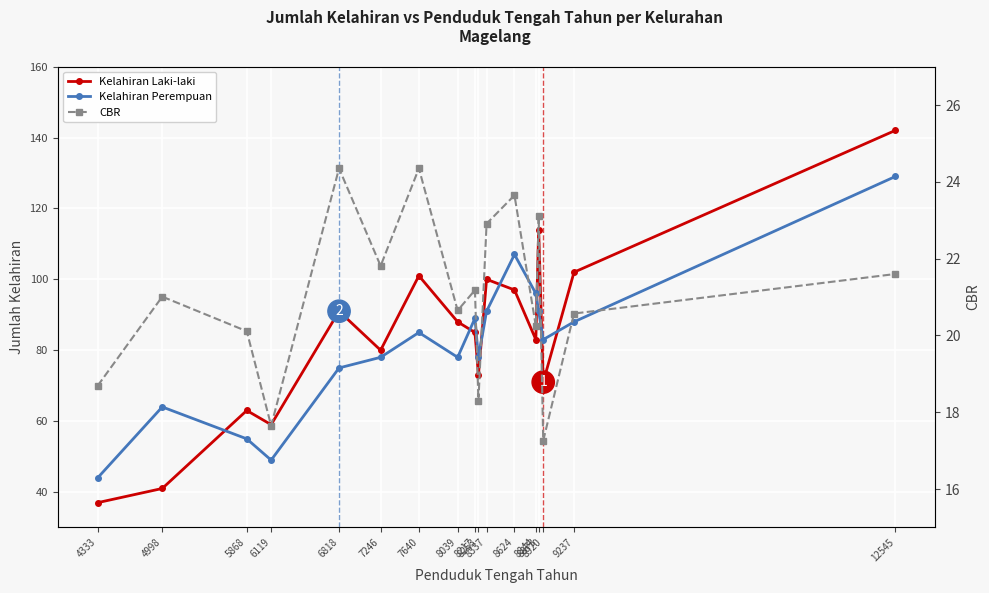

Reading right to left, extract all data points from this chart.

Kelahiran Laki-laki: 12545=142.0	9237=102.0	8920=71.0	8873=114.0	8844=83.0	8624=97.0	8337=100.0	8253=73.0	8217=85.0	8039=88.0	7640=101.0	7246=80.0	6818=91.0	6119=59.0	5868=63.0	4998=41.0	4333=37.0
Kelahiran Perempuan: 12545=129.0	9237=88.0	8920=83.0	8873=91.0	8844=96.0	8624=107.0	8337=91.0	8253=78.0	8217=89.0	8039=78.0	7640=85.0	7246=78.0	6818=75.0	6119=49.0	5868=55.0	4998=64.0	4333=44.0
CBR: 12545=21.6	9237=20.6	8920=17.3	8873=23.1	8844=20.2	8624=23.6	8337=22.9	8253=18.3	8217=21.2	8039=20.6	7640=24.4	7246=21.8	6818=24.4	6119=17.6	5868=20.1	4998=21.0	4333=18.7